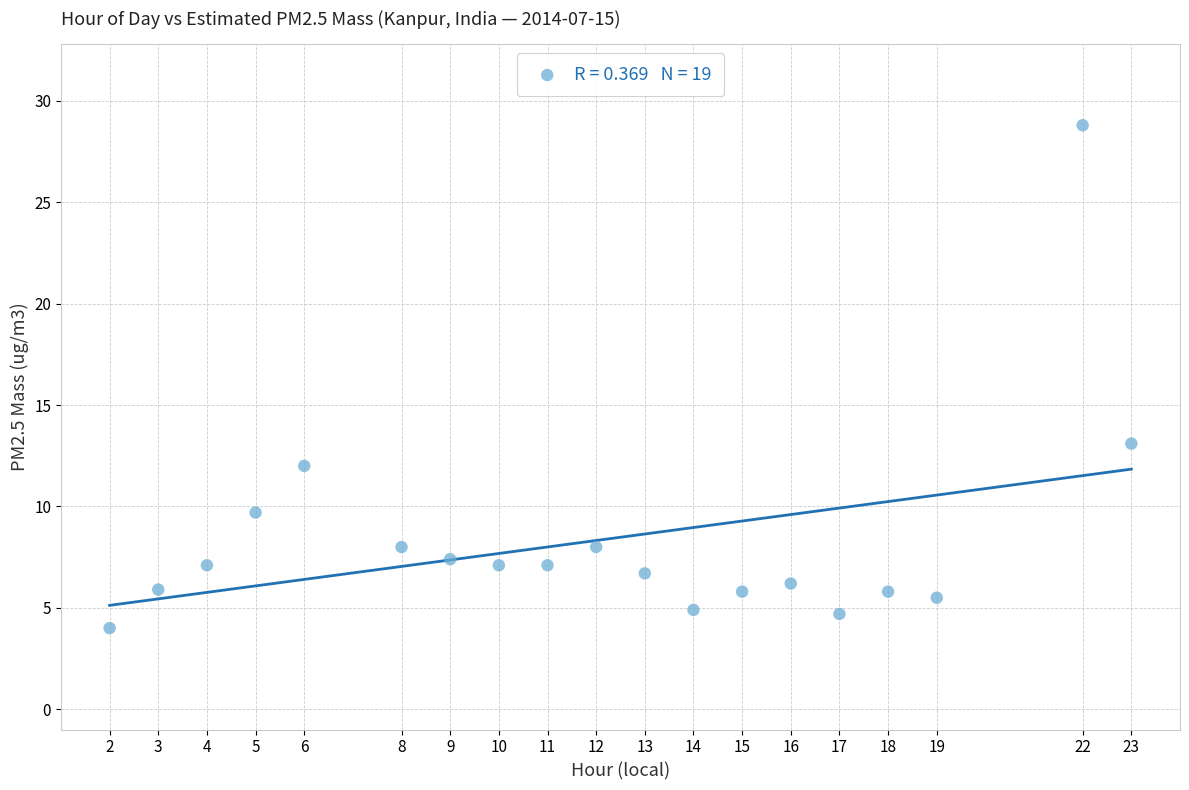

What is the range of X values (max minus min)?

21.0